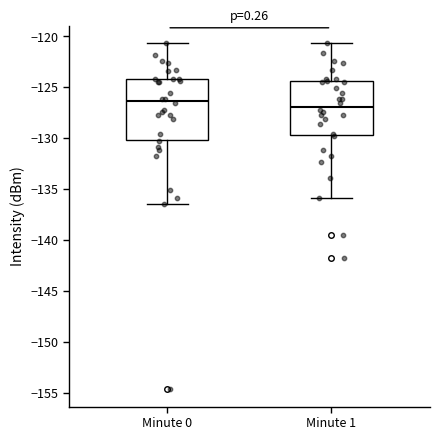

Reading left to right, read every box against the y-axis: the position of its median line, the range the box covers, and the ends of its whiskers. The values are not printed on the chart, so give them approximately, as read against the axis.

Minute 0: median -126.5, box -130.0 to -124.0, whiskers -136.5 to -120.5
Minute 1: median -127.0, box -129.5 to -124.5, whiskers -136.0 to -120.5